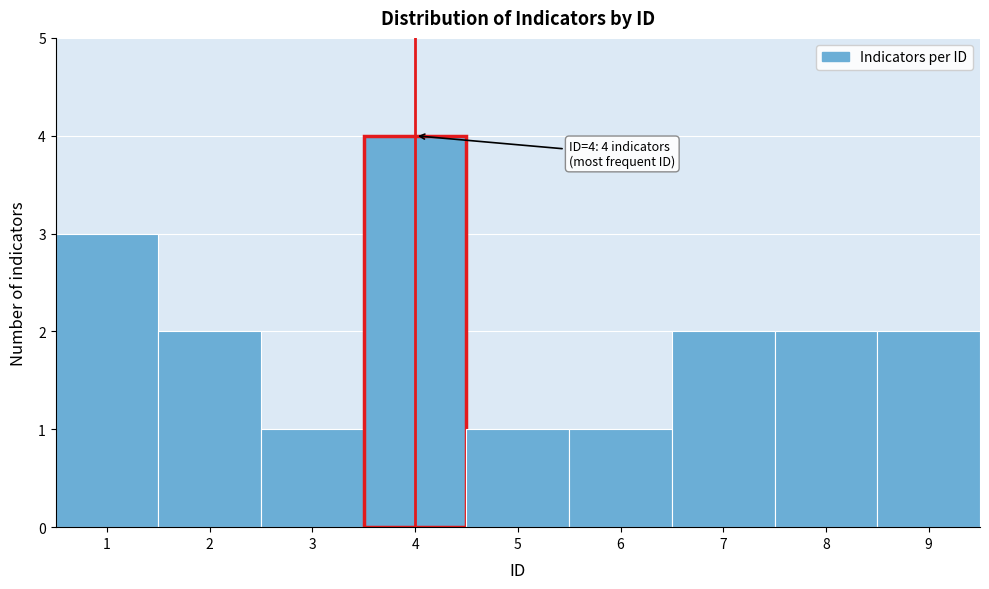

Which range on the x-axis has the tallest bar?

3.5 to 4.5